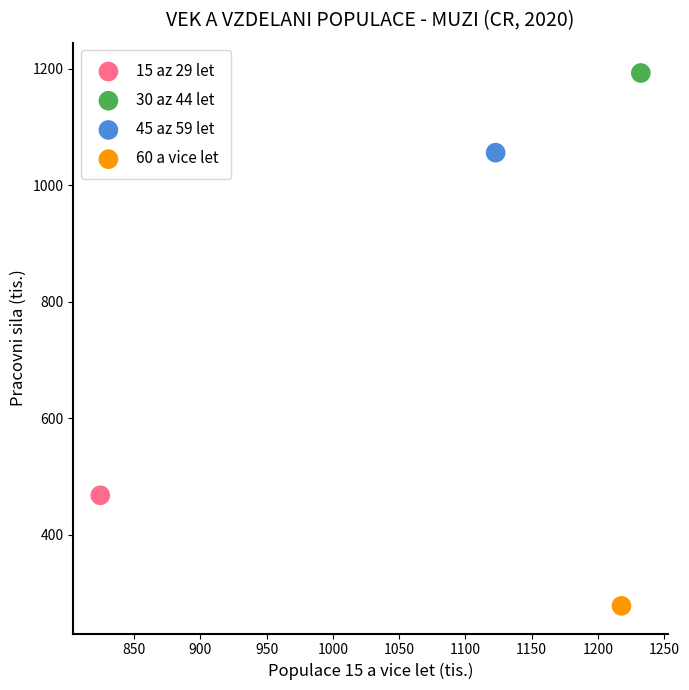

What are all the series names shown in the legend?

15 az 29 let, 30 az 44 let, 45 az 59 let, 60 a vice let